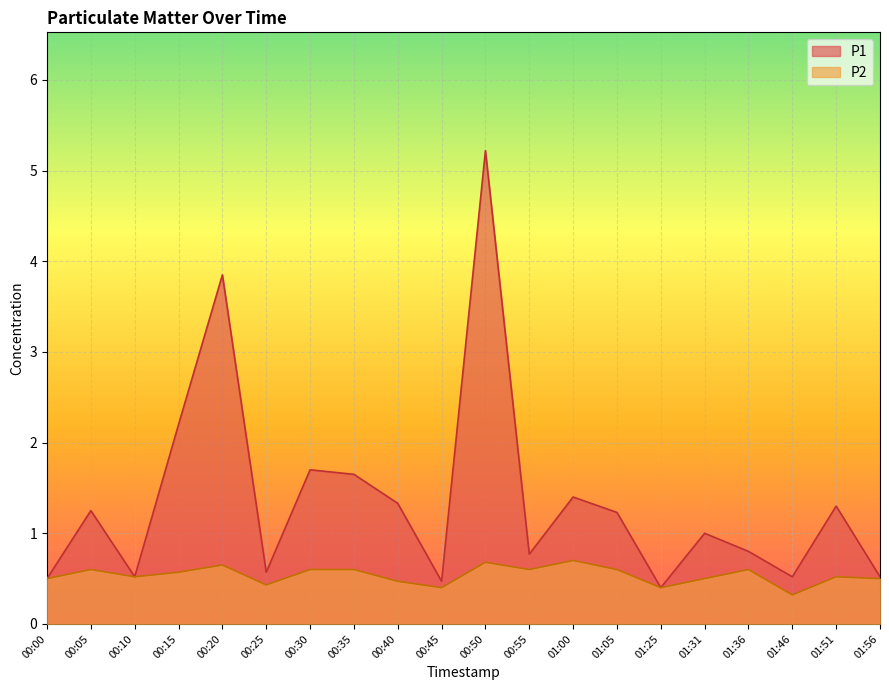

Rank the series at 00:10 from lowest to highest value.

P1, P2